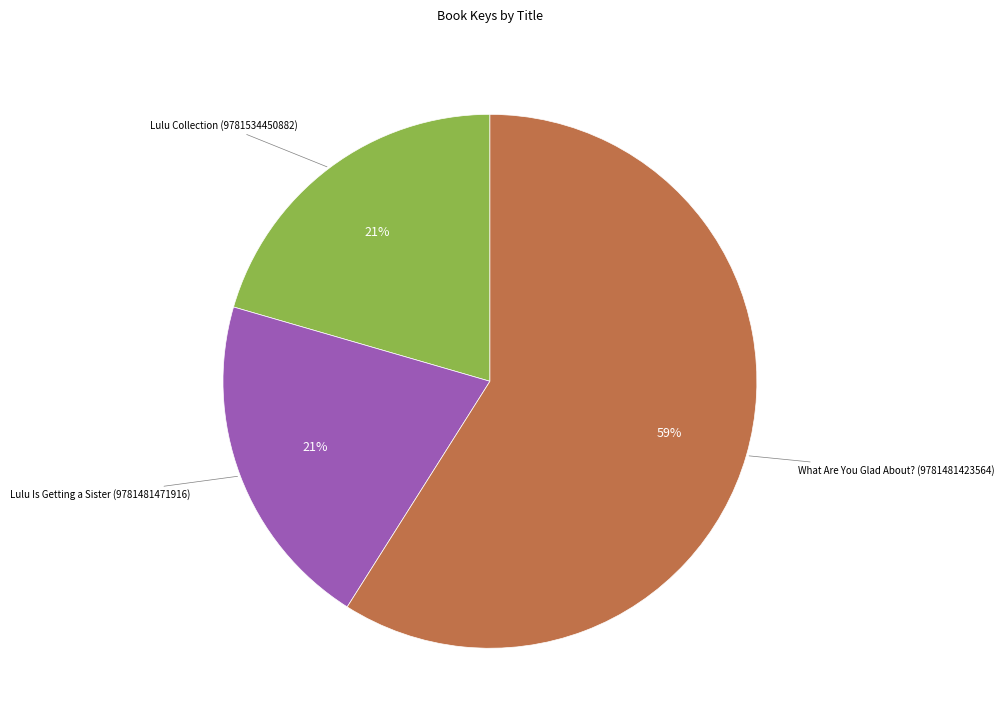

To the nearest percent, what is the average slice percentage?

33%